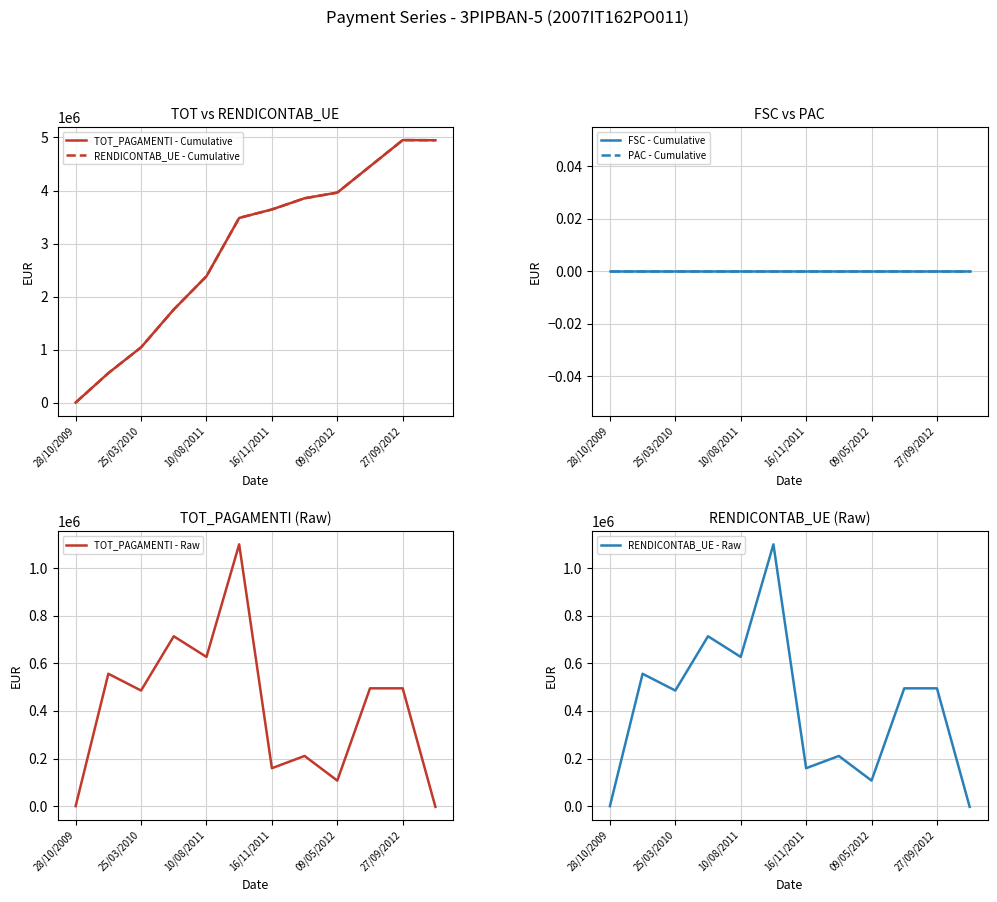

The value of TOT_PAGAMENTI - Raw at 27/09/2012 is 707770.1. True or false?

False